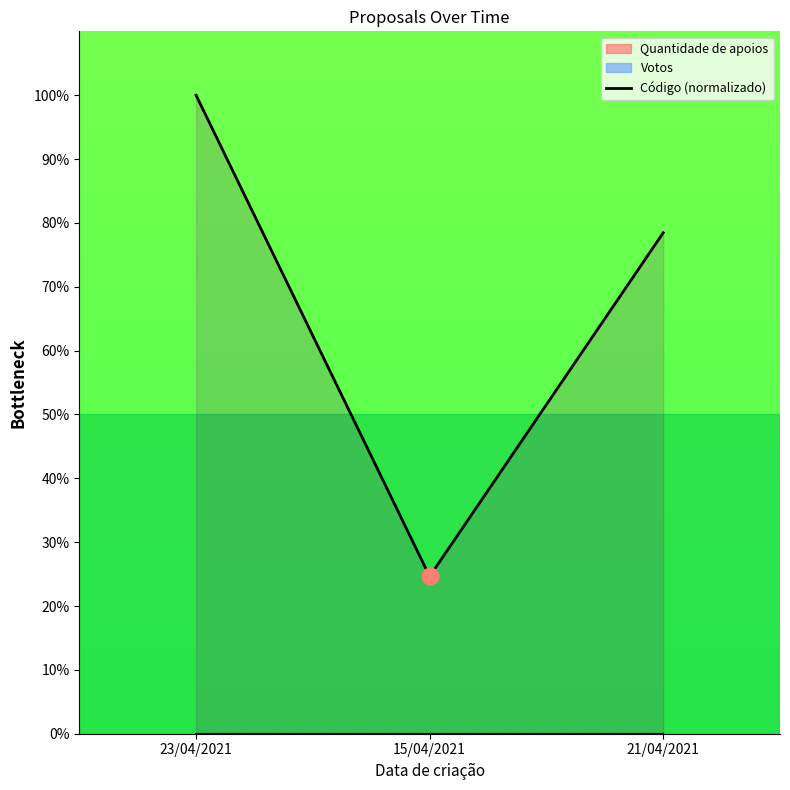

What is the label of the 1st point from the left?

23/04/2021